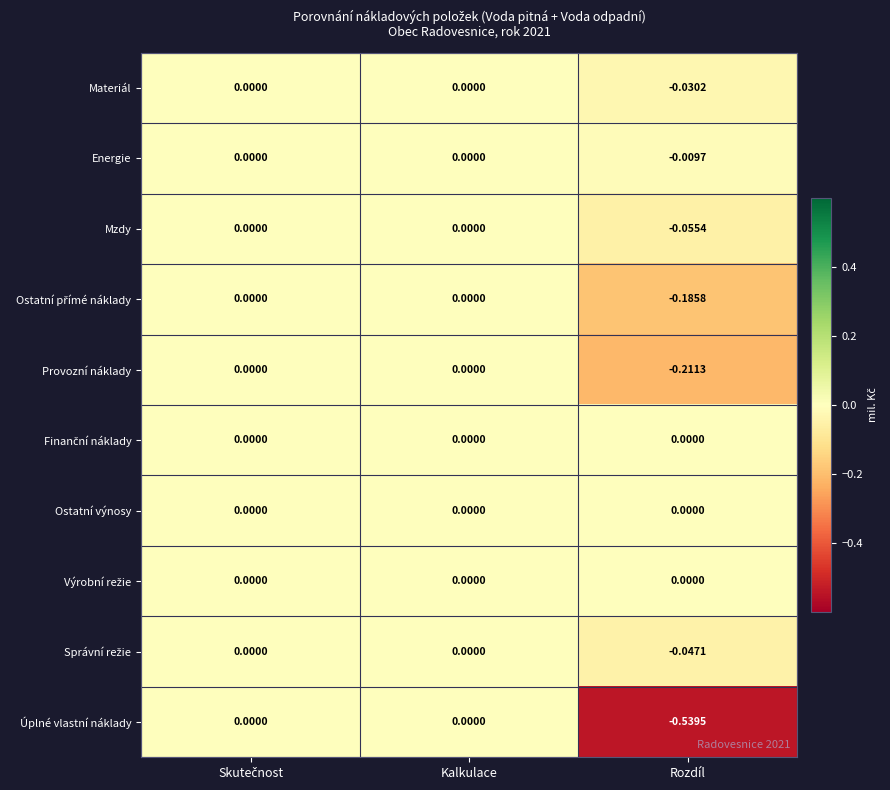

Which series has the largest range (max minus min)?

Úplné vlastní náklady